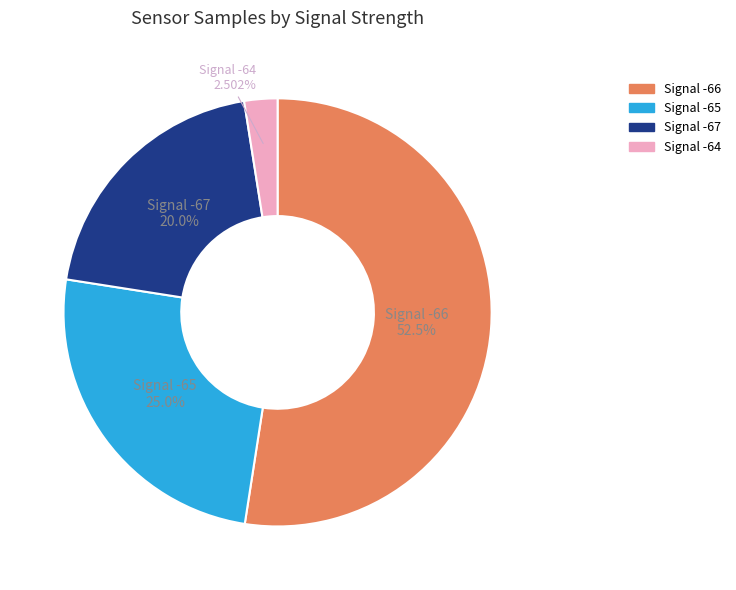

Is there a majority slice in this chart?

Yes